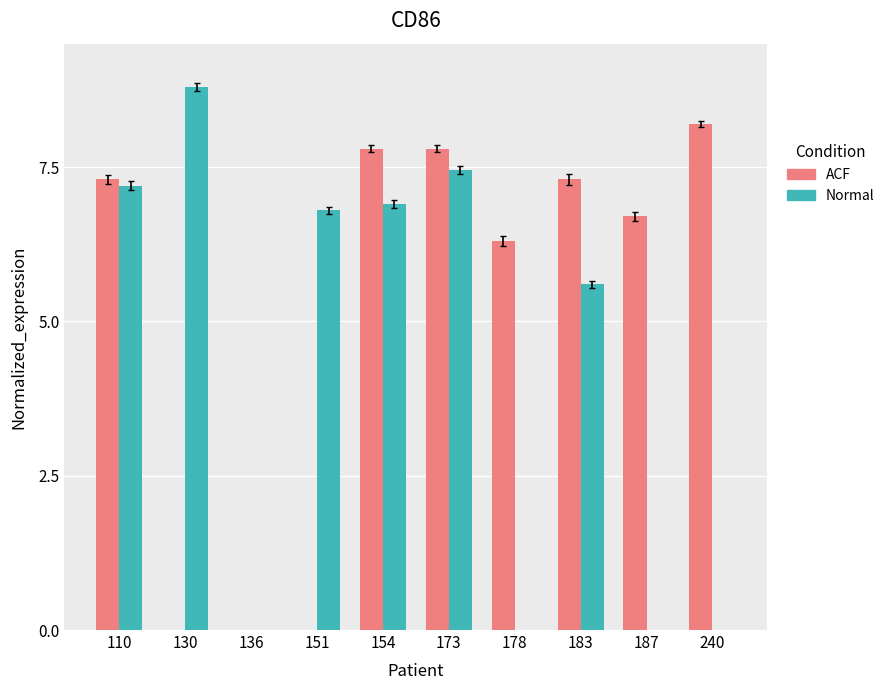

What is the spread (max minus min) of values at 151?

6.8